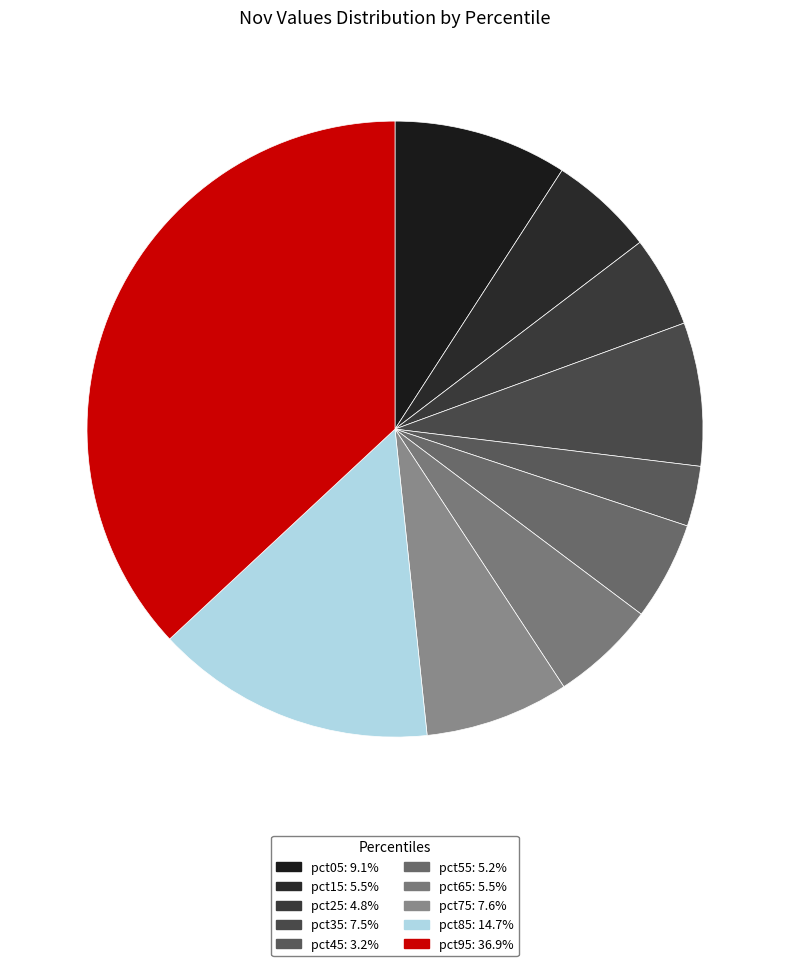

Count the number of slices in the pie.

10